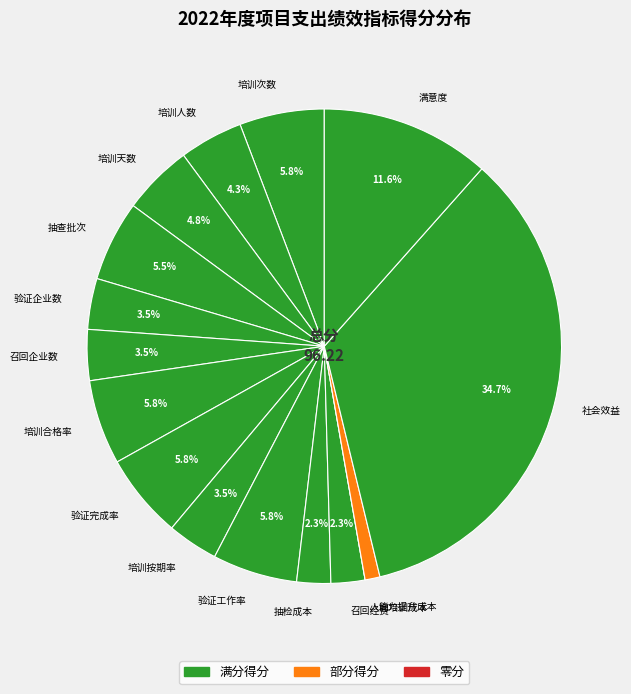

What is the largest slice in the pie chart?

社会效益